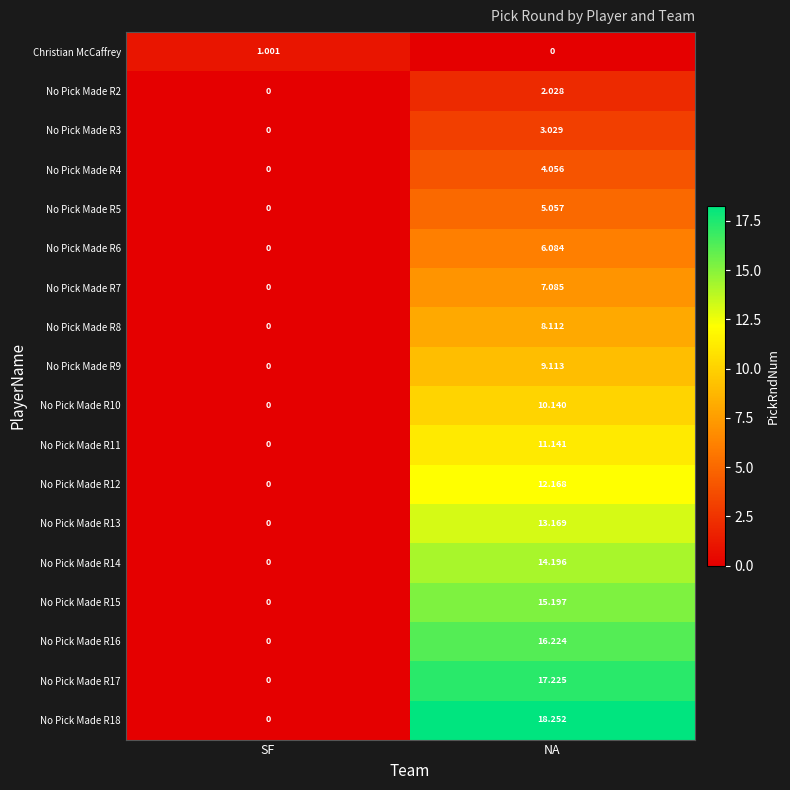

Which category has the highest value in the Christian McCaffrey series?

SF